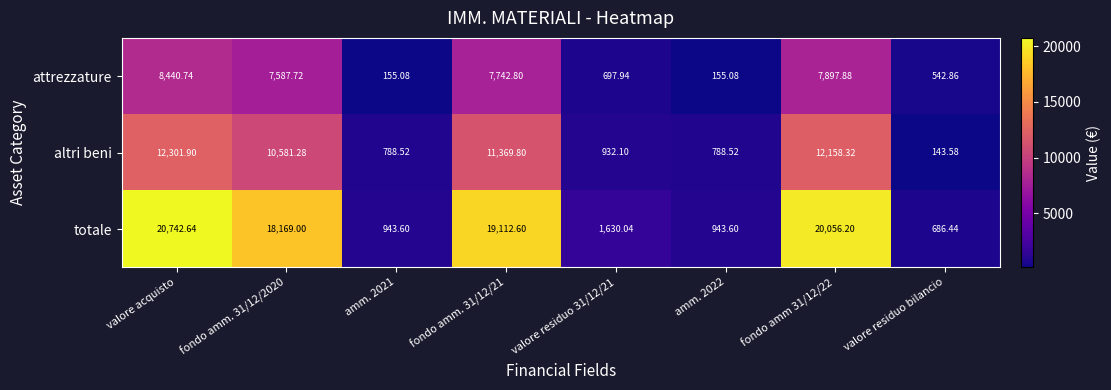

Which category has the lowest value across all series?

valore residuo bilancio